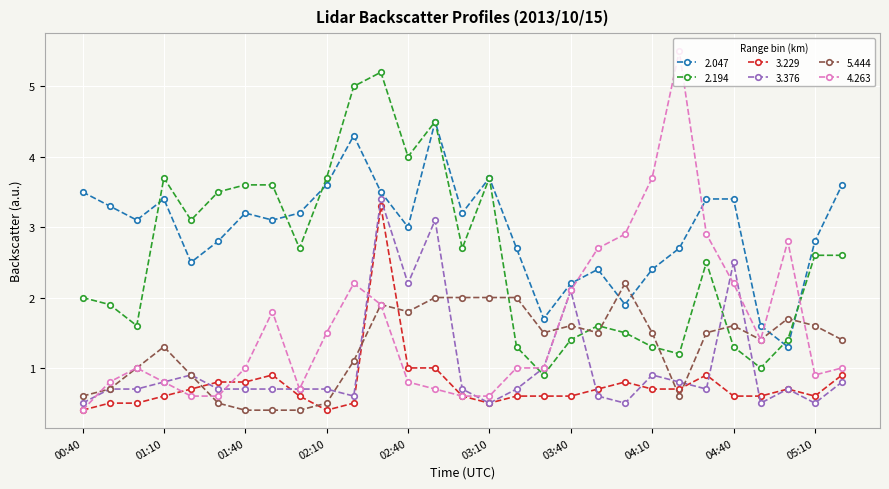

Which series has the largest range (max minus min)?

4.263